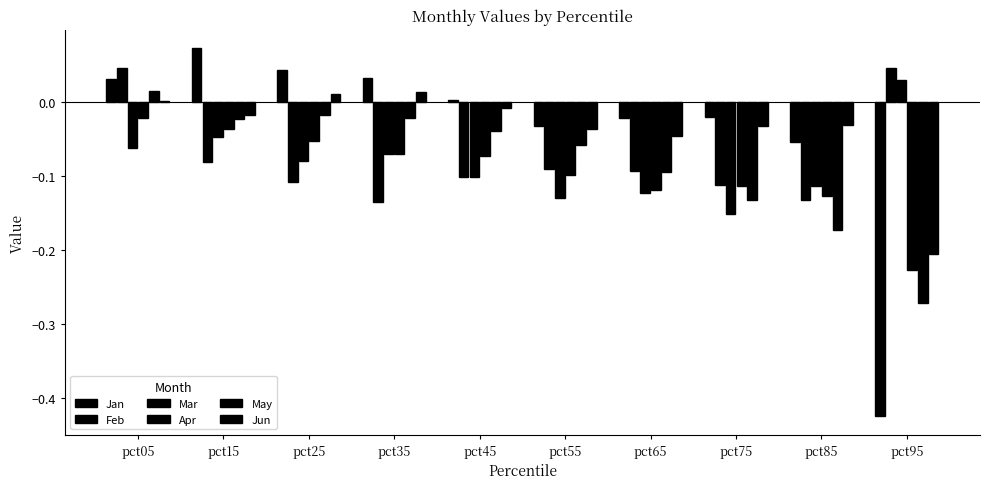

How many data points does each series have?

10